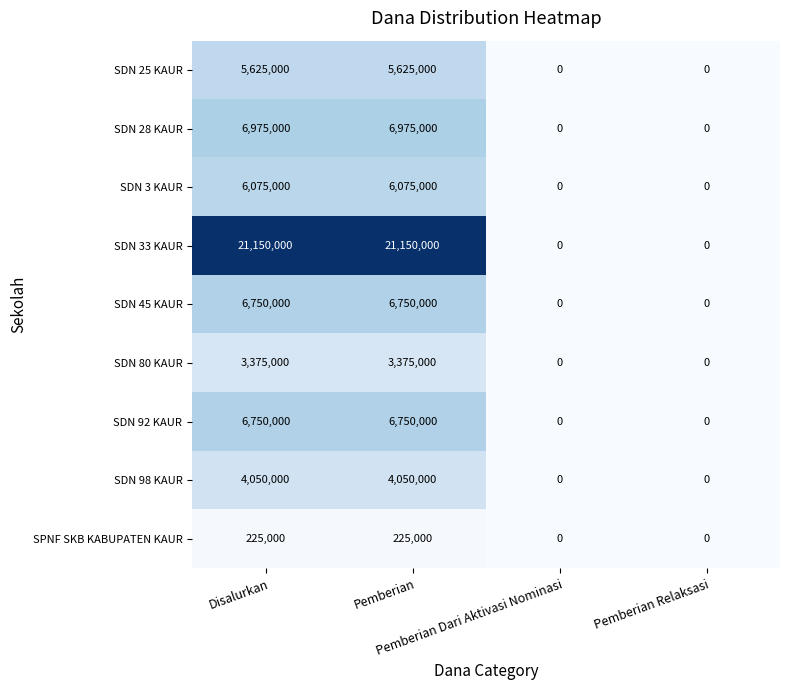

Which series changed the most between Pemberian and Pemberian Relaksasi?

SDN 33 KAUR